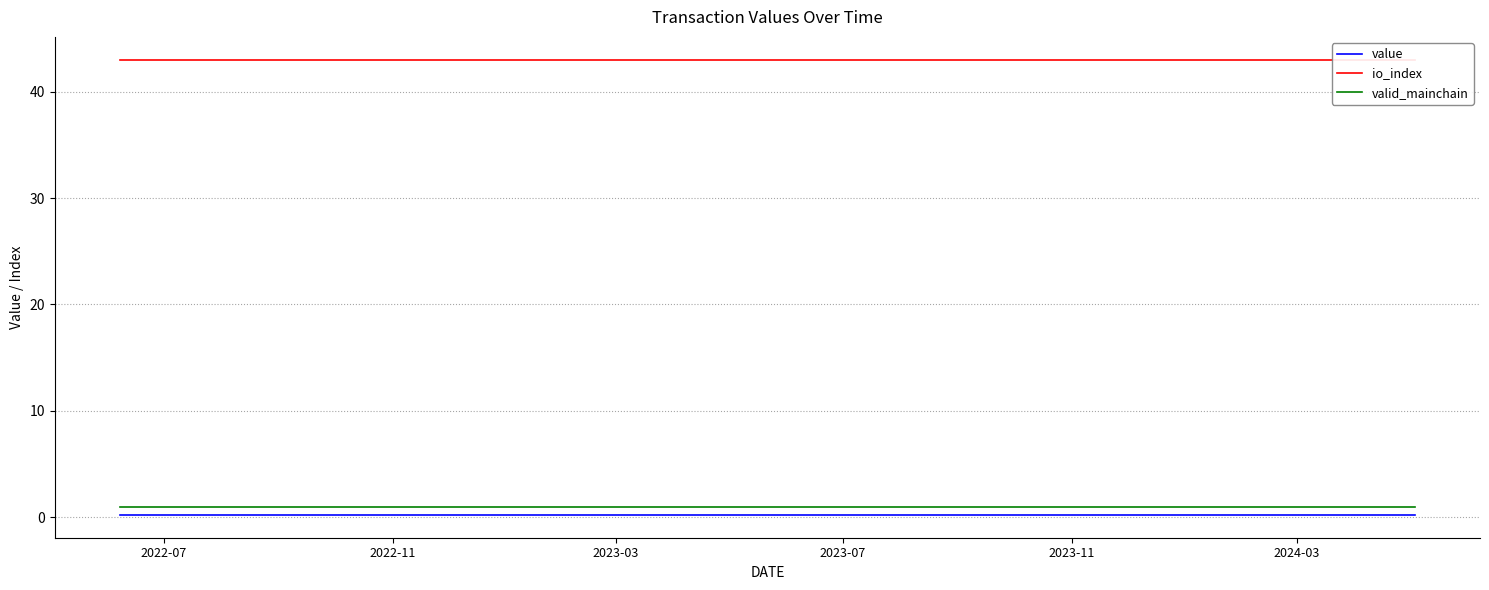

Reading left to right, transcribe all the data shown in this chart.

value: 0.2	0.2	0.2	0.2	0.2	0.2	0.2	0.2	0.2	0.2	0.2	0.2	0.2	0.2	0.2	0.2	0.2	0.2	0.2	0.2	0.2	0.2	0.2	0.2
io_index: 43.0	43.0	43.0	43.0	43.0	43.0	43.0	43.0	43.0	43.0	43.0	43.0	43.0	43.0	43.0	43.0	43.0	43.0	43.0	43.0	43.0	43.0	43.0	43.0
valid_mainchain: 1.0	1.0	1.0	1.0	1.0	1.0	1.0	1.0	1.0	1.0	1.0	1.0	1.0	1.0	1.0	1.0	1.0	1.0	1.0	1.0	1.0	1.0	1.0	1.0